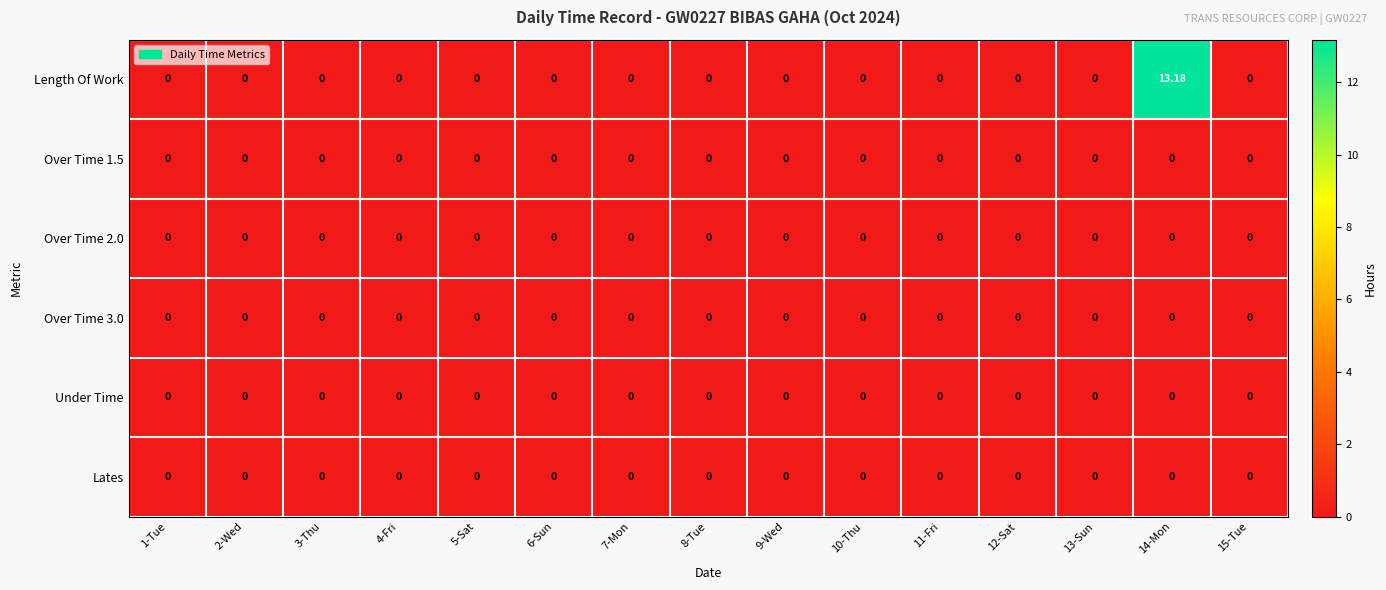

How many series are shown in this chart?

6